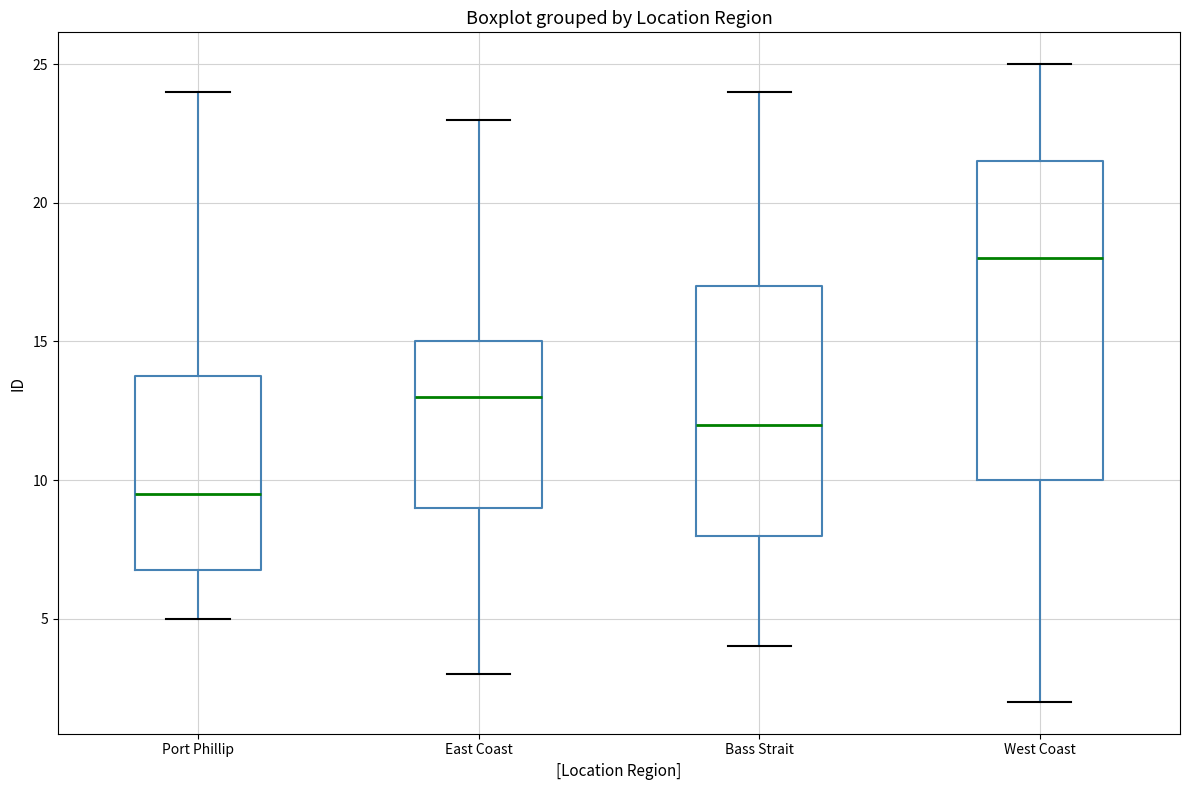

Where is the lower edge of the box for West Coast on the y-axis? The values are not printed on the chart, so give them approximately, as read against the axis.

10.0